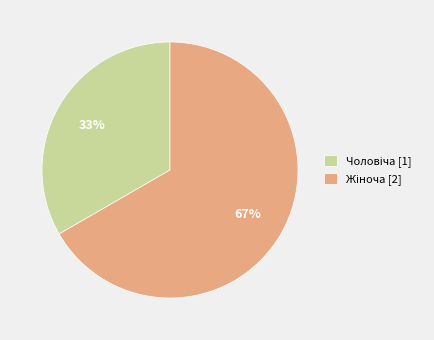

To the nearest percent, what is the average slice percentage?

50%